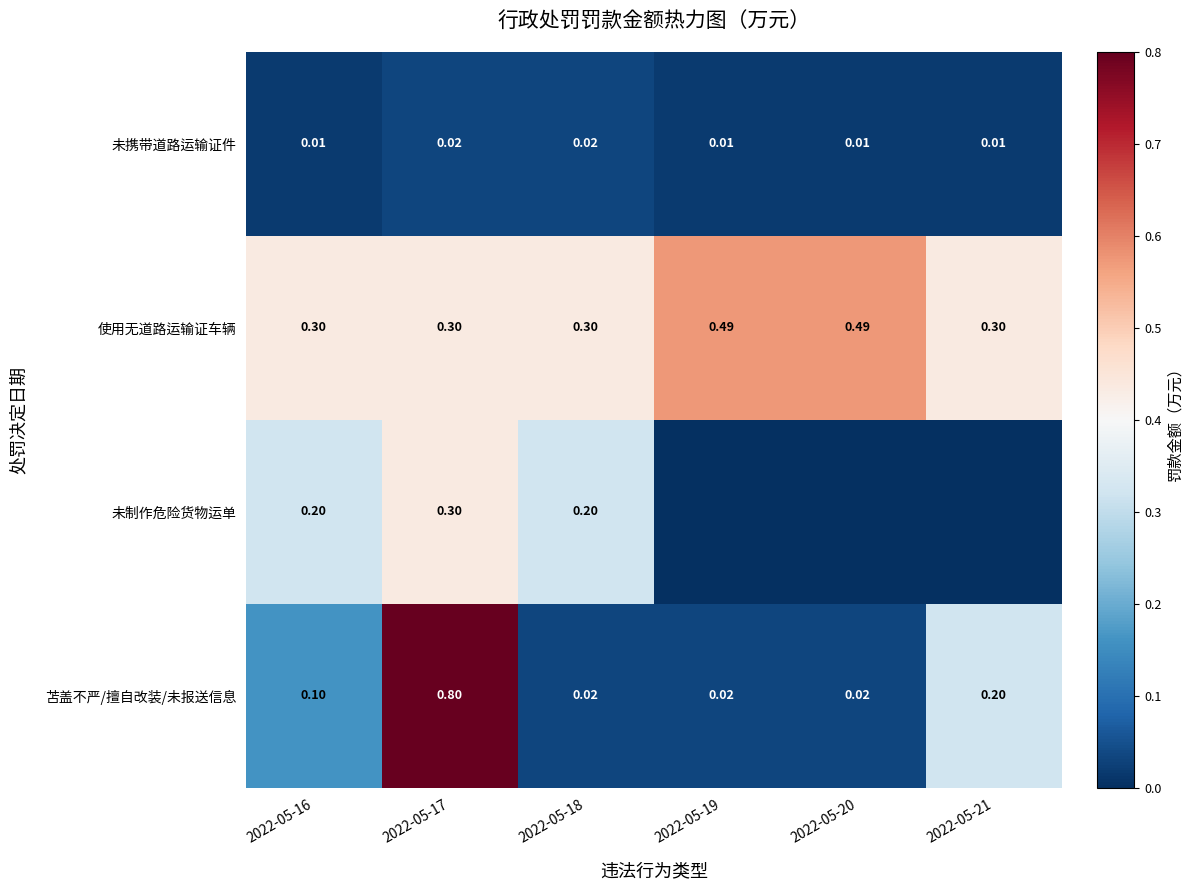

Is the value of 未携带道路运输证件 at 2022-05-18 greater than the value of 苫盖不严/擅自改装/未报送信息 at 2022-05-21?

No